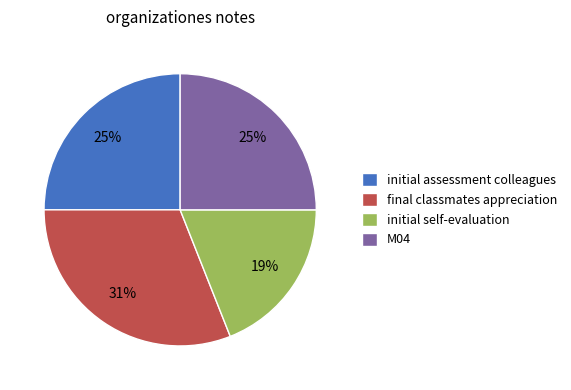

Is the sum of M04 and final classmates appreciation greater than half?

Yes